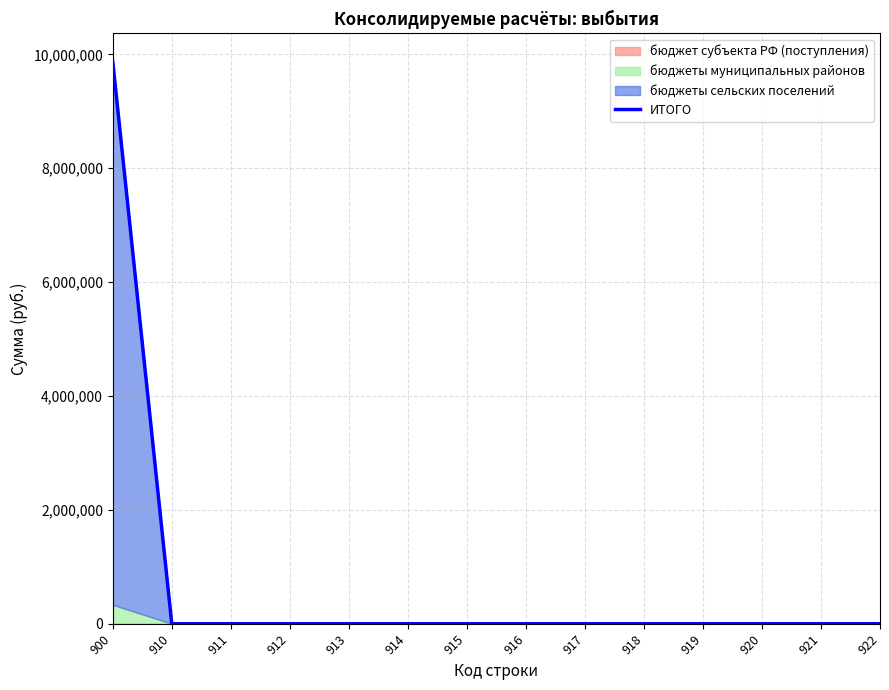

Count the number of values greater than 0.

1